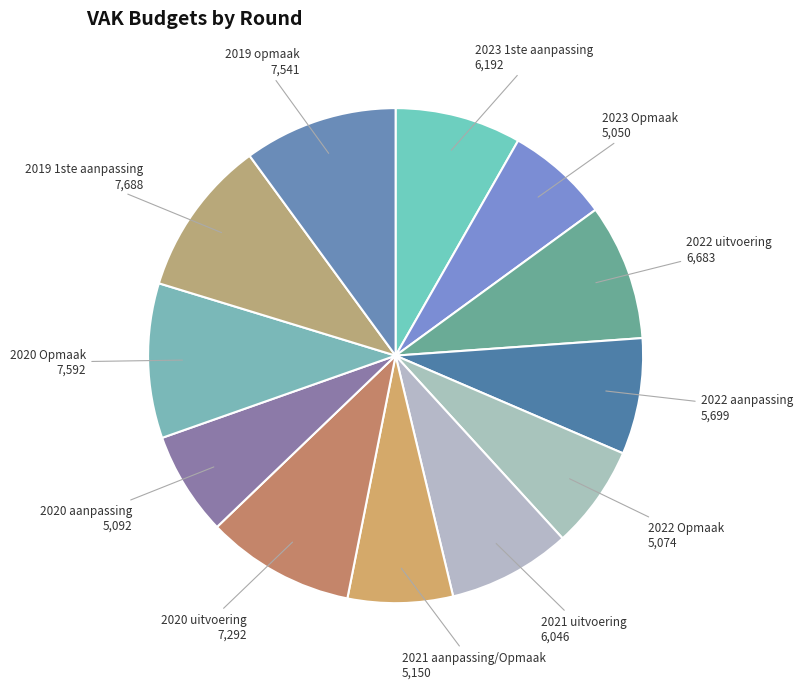

How many slices are in this pie chart?

12